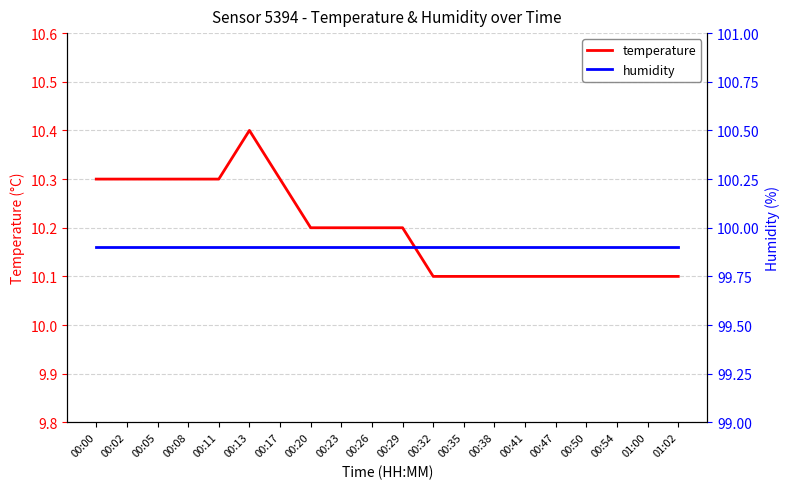

What are all the series names shown in the legend?

temperature, humidity